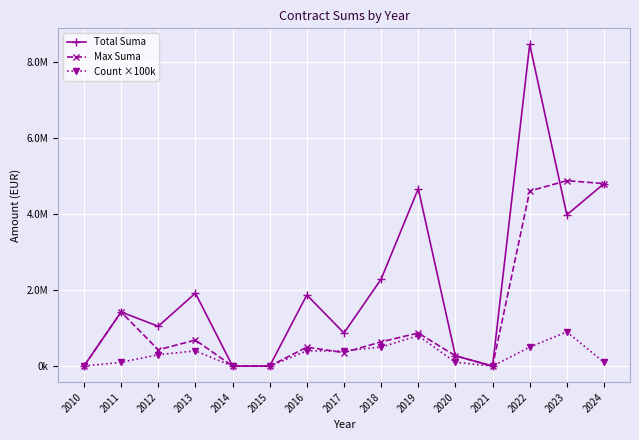

What are all the series names shown in the legend?

Total Suma, Max Suma, Count ×100k